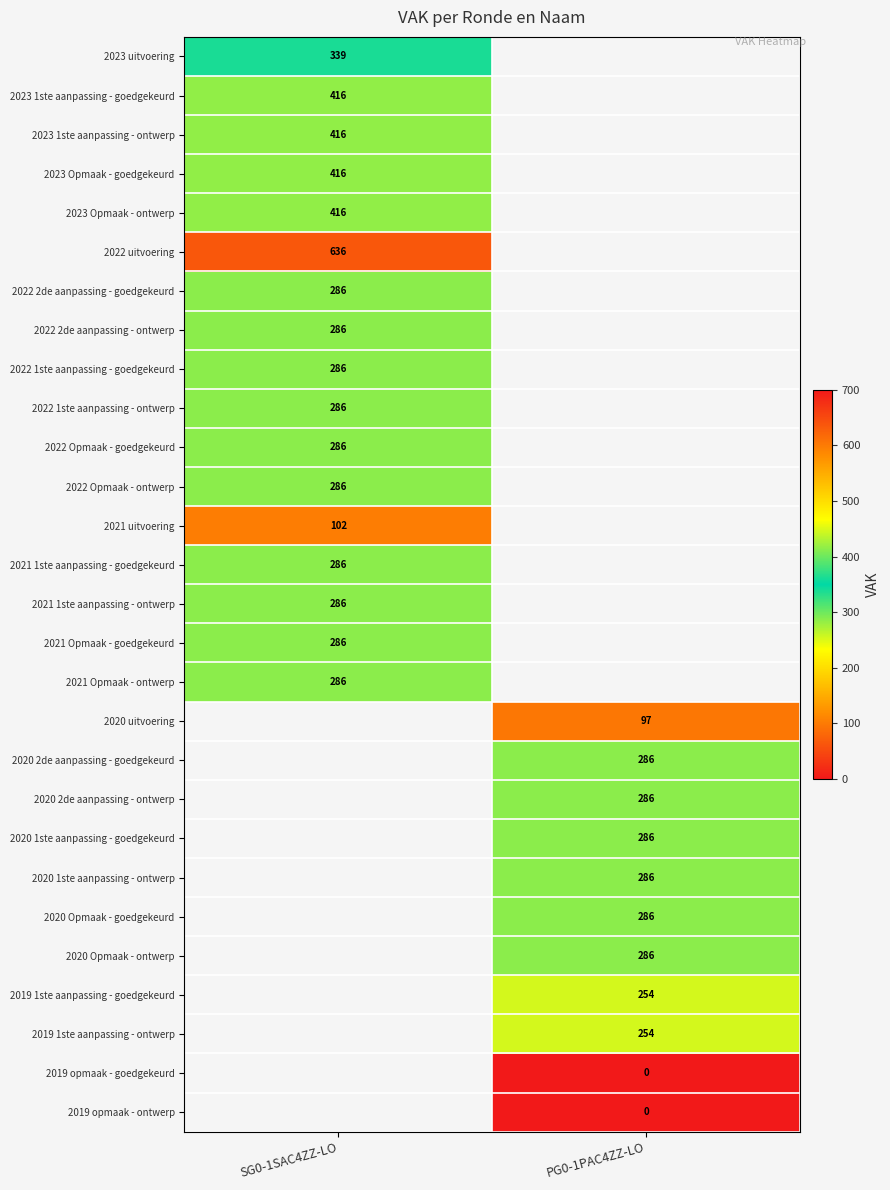

The value of 2020 Opmaak - goedgekeurd at PG0-1PAC4ZZ-LO is 286. True or false?

True